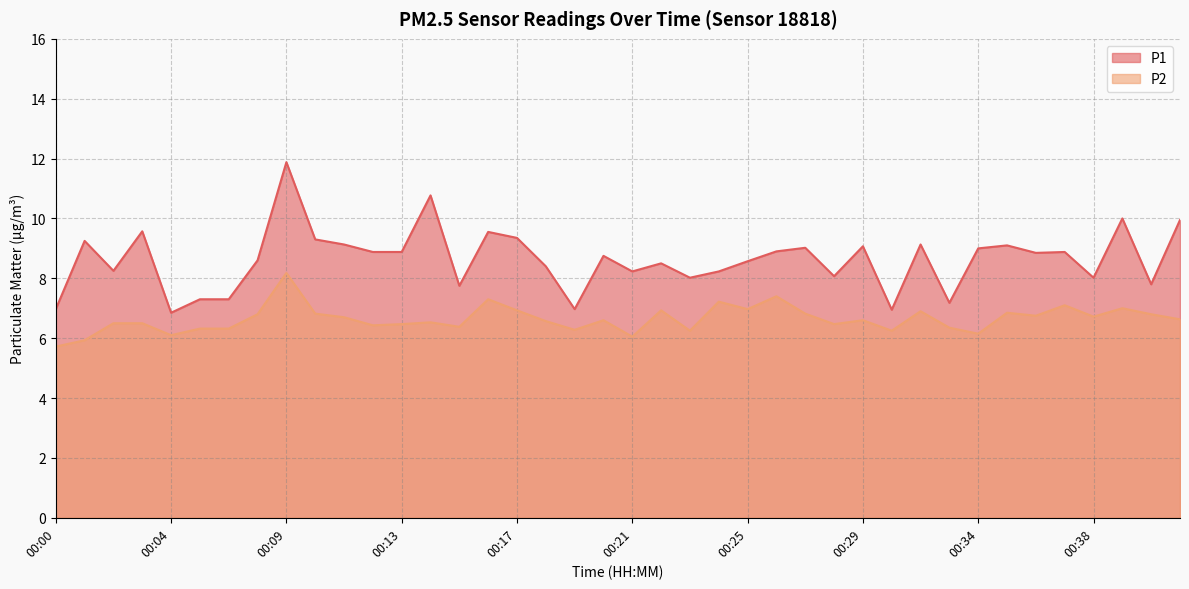

What is the spread (max minus min) of values at 00:26?

1.5